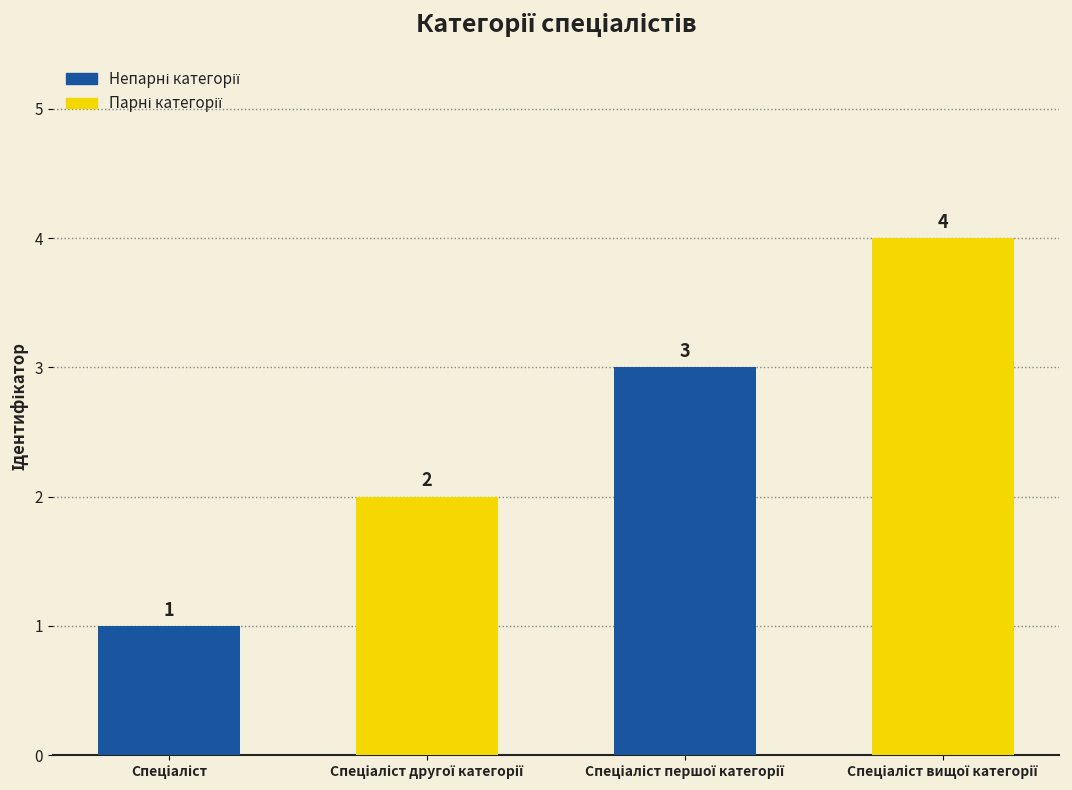

What is the greatest value displayed?

4